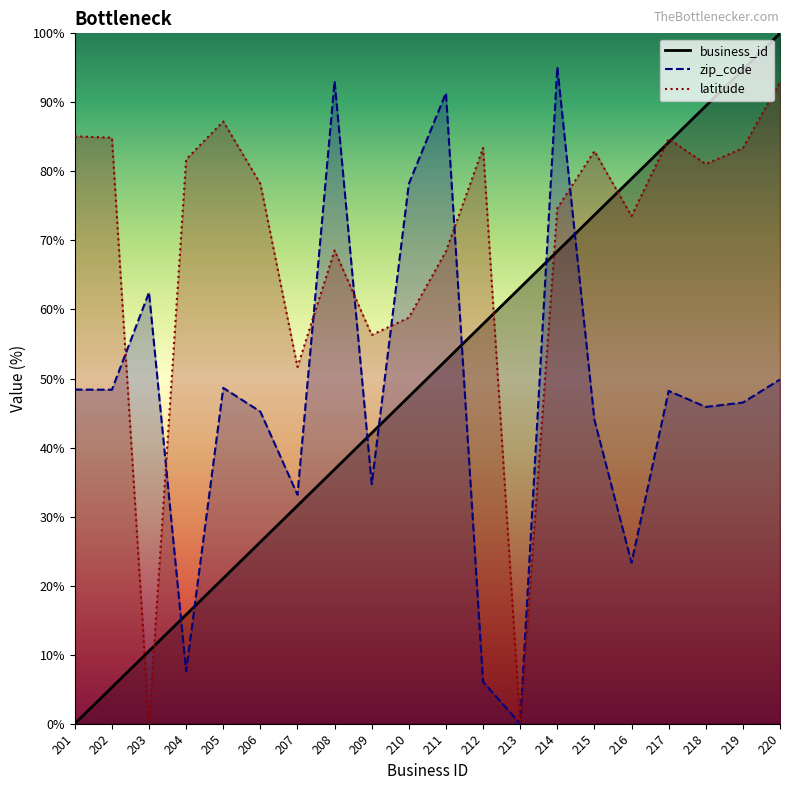

What is the sum of all zip_code values?

950.1